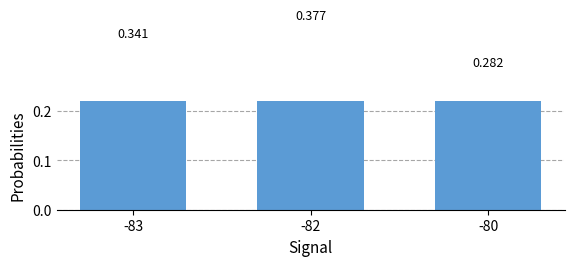

Which category has the lowest value across all series?

-80